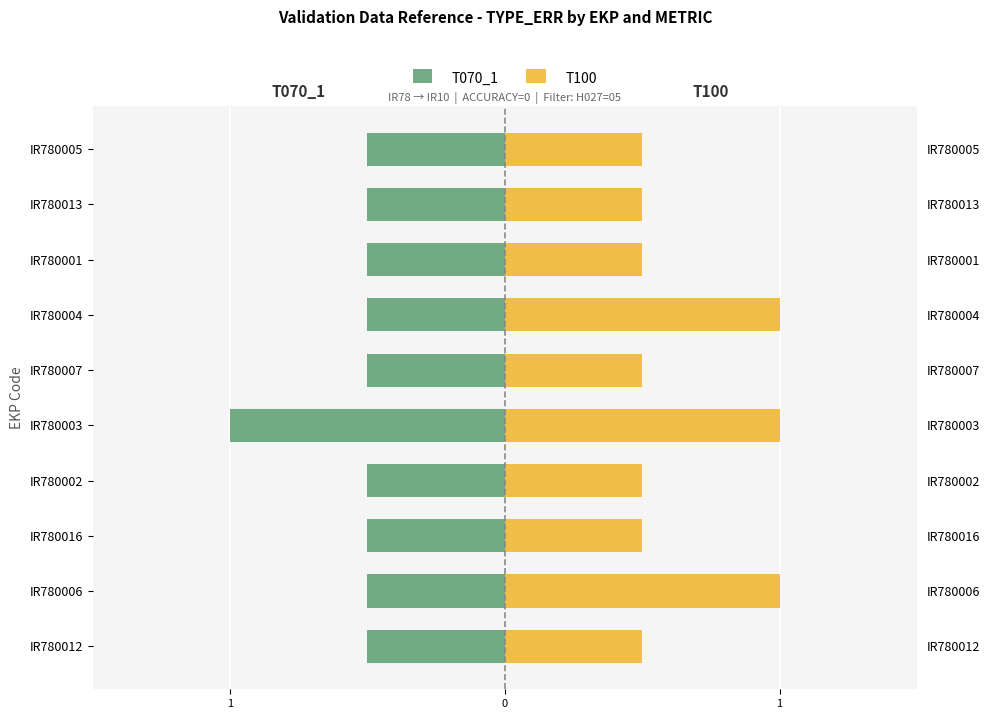

List the series in order of their peak value, lowest first.

T070_1, T100